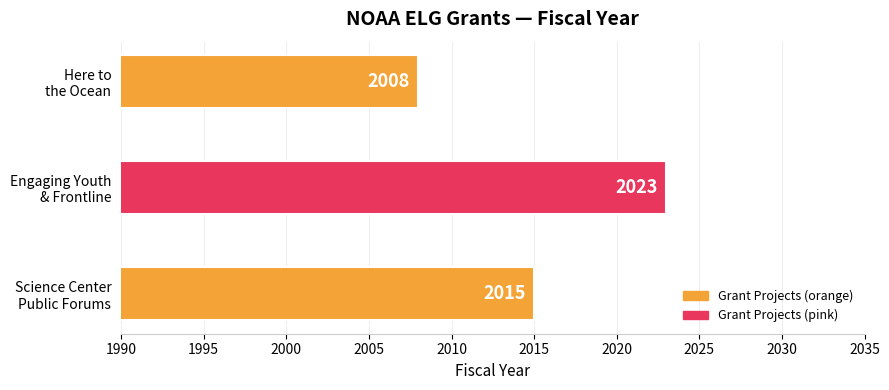

Rank the categories by value from highest to lowest.

Engaging Youth
& Frontline, Science Center
Public Forums, Here to
the Ocean